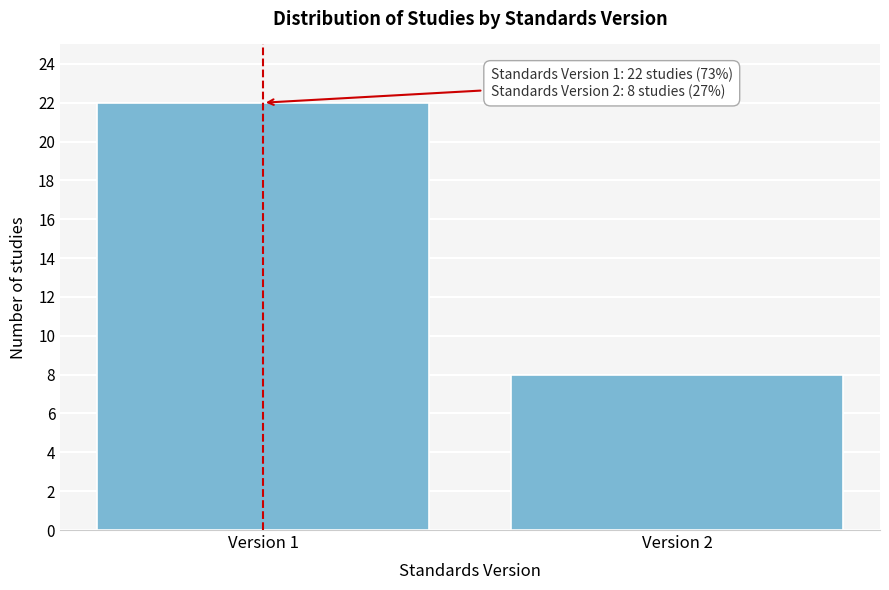

Reading right to left, list all the values displayed in this chart.

Version 2=8	Version 1=22